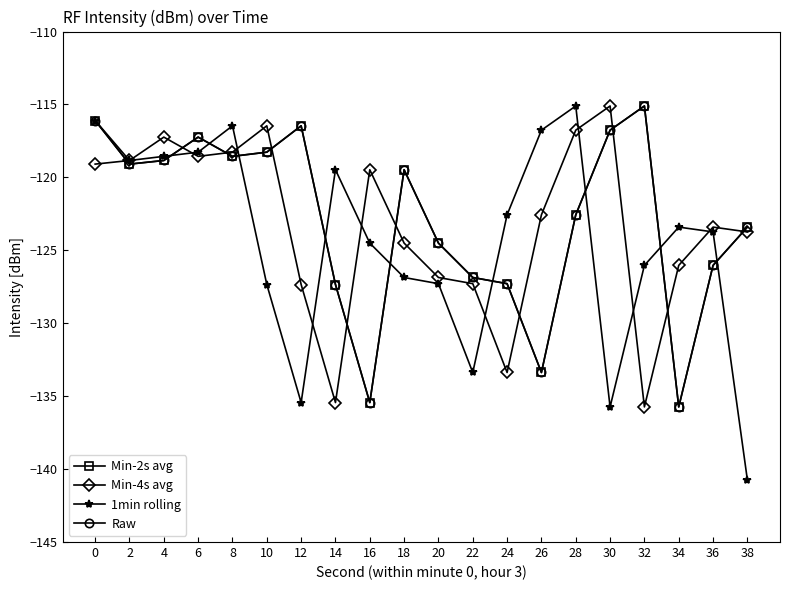

Which series ends up on top after the final intersection of Min-4s avg and 1min rolling?

Min-4s avg